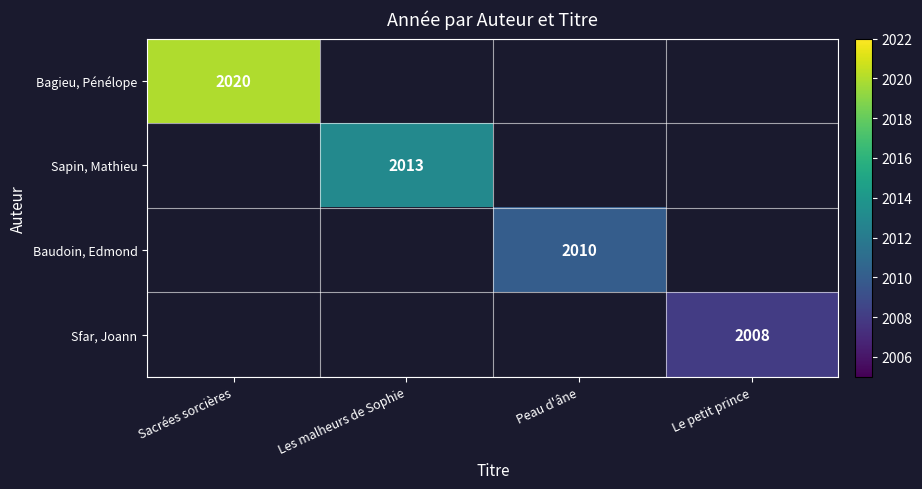

The value of Baudoin, Edmond at Peau d'âne is 2010. True or false?

True